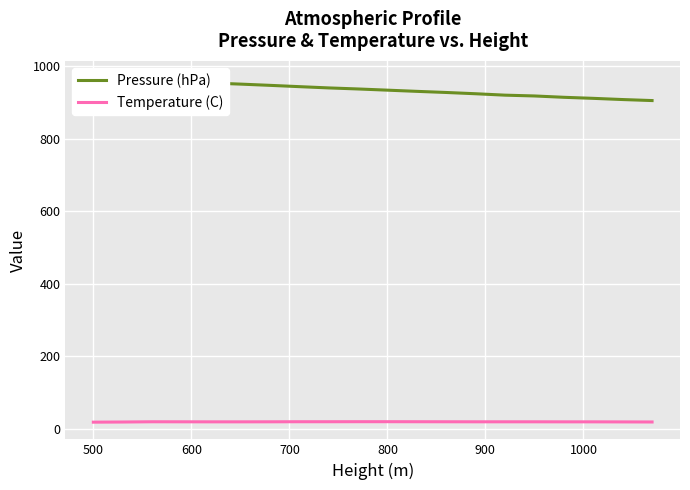

Reading left to right, what are all the values shown in this chart?

Pressure (hPa): 967.1	963.2	960.2	956.6	953.6	950.5	947.1	943.5	940.0	937.1	933.8	930.5	927.4	923.9	920.0	917.8	914.1	911.2	907.9	905.1
Temperature (C): 17.6	18.0	18.7	18.6	18.5	18.5	18.6	18.8	18.8	18.9	18.9	18.8	18.7	18.6	18.6	18.6	18.5	18.5	18.3	18.1